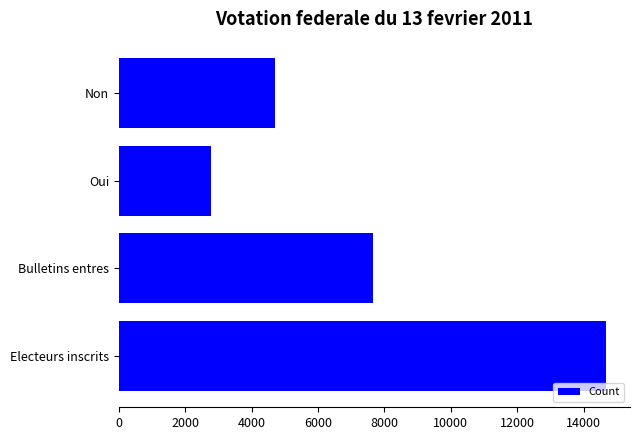

Is it true that the value at Electeurs inscrits is 14664?

True